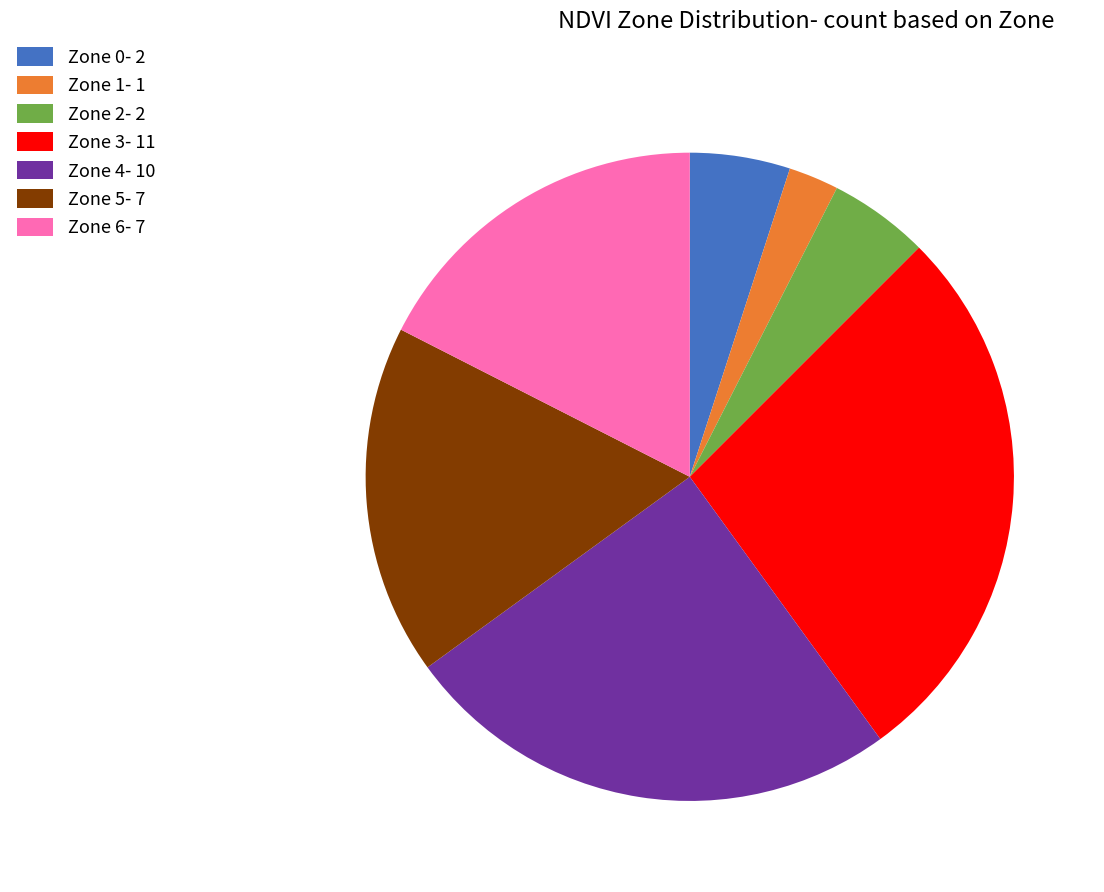

Approximately how many times larger is the value at Zone 6- 7 compared to Zone 2- 2?

3.5